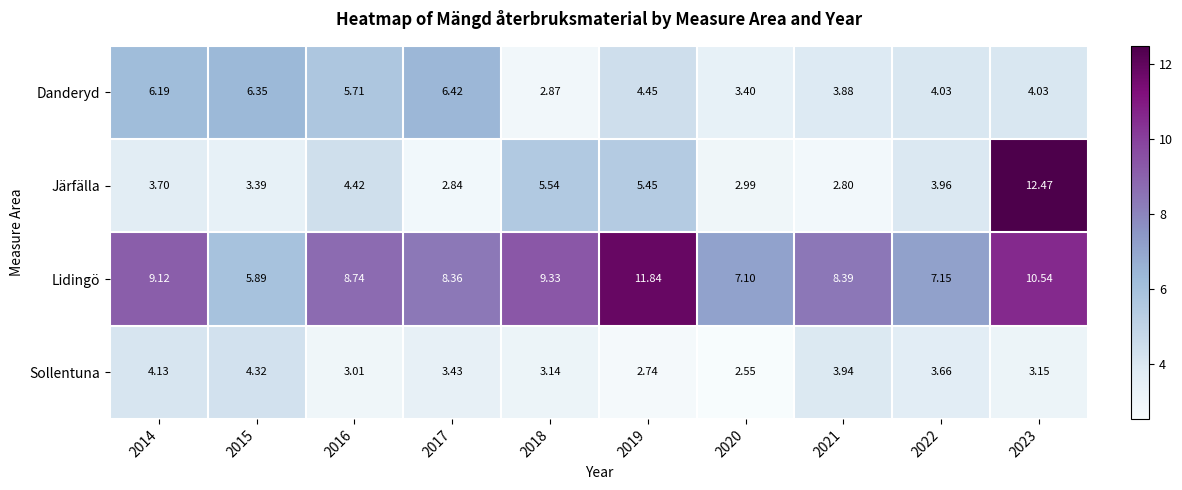

Is the value of Danderyd at 2014 greater than the value of Järfälla at 2022?

Yes